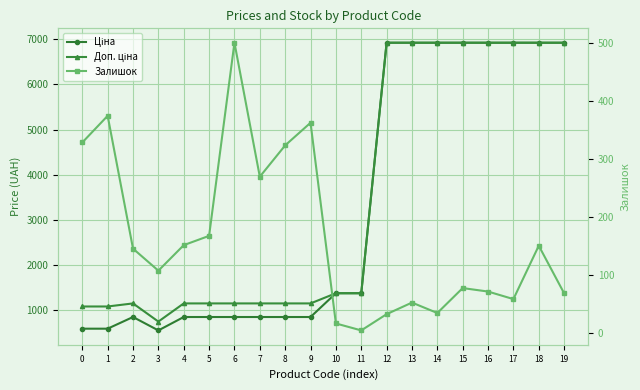

What is the difference between the maximum and minimum values in the Доп. ціна series?

6178.7